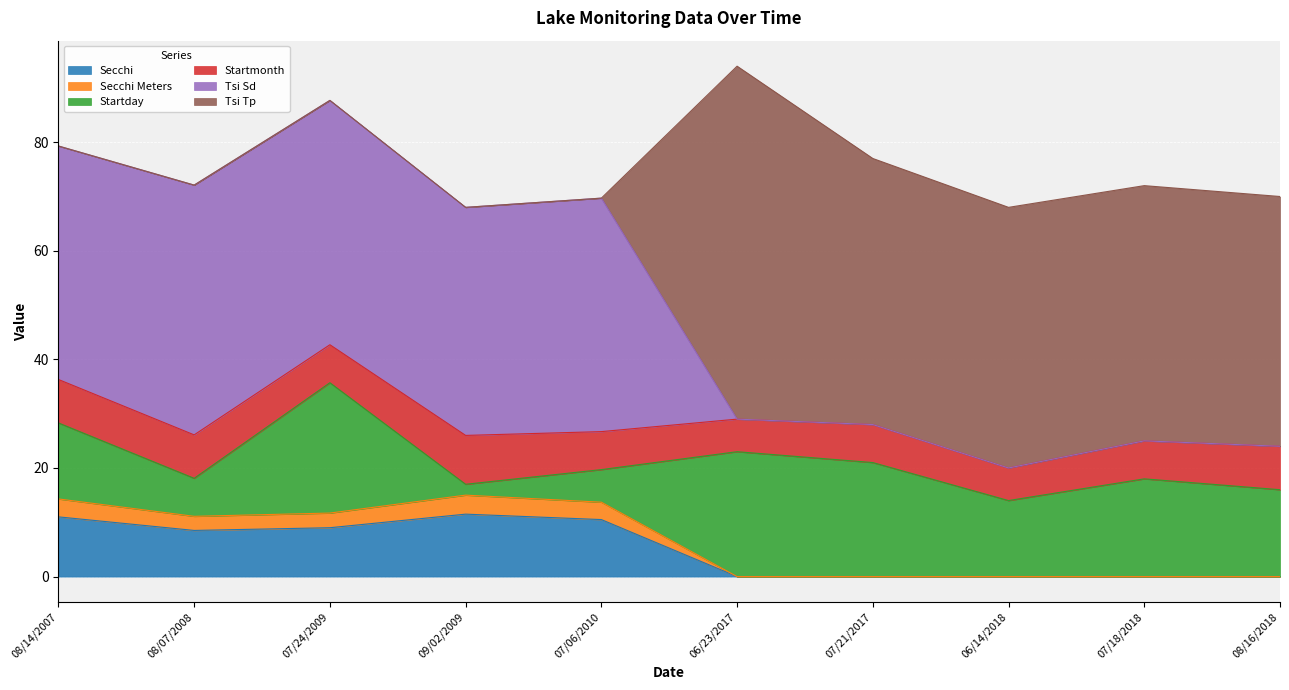

How many data points in Tsi Sd are above 42?

4